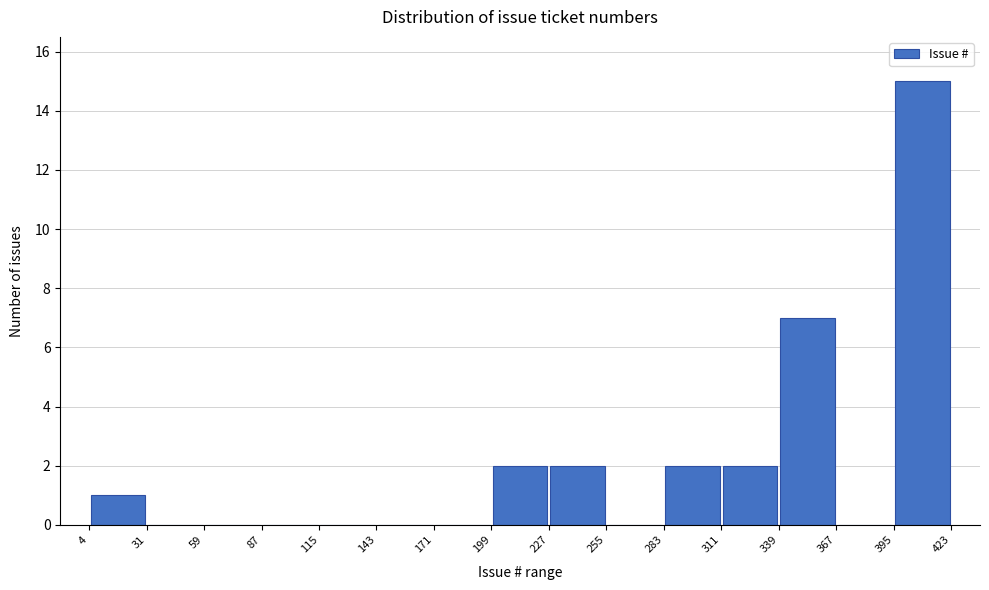

Reading left to right, list every bar in this chart as the range it spans on the x-axis followed by its height. The values are not printed on the chart, so give them approximately, as read against the axis.

4 to 31: 1
31 to 59: 0
59 to 87: 0
87 to 115: 0
115 to 143: 0
143 to 171: 0
171 to 199: 0
199 to 227: 2
227 to 255: 2
255 to 283: 0
283 to 311: 2
311 to 339: 2
339 to 367: 7
367 to 395: 0
395 to 423: 15